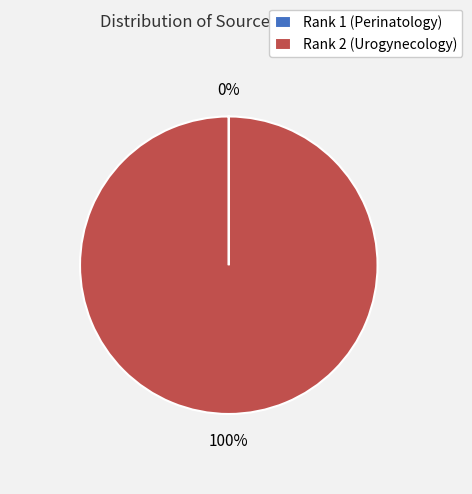

To the nearest percent, what is the difference between the largest and smallest slice percentages?

100%